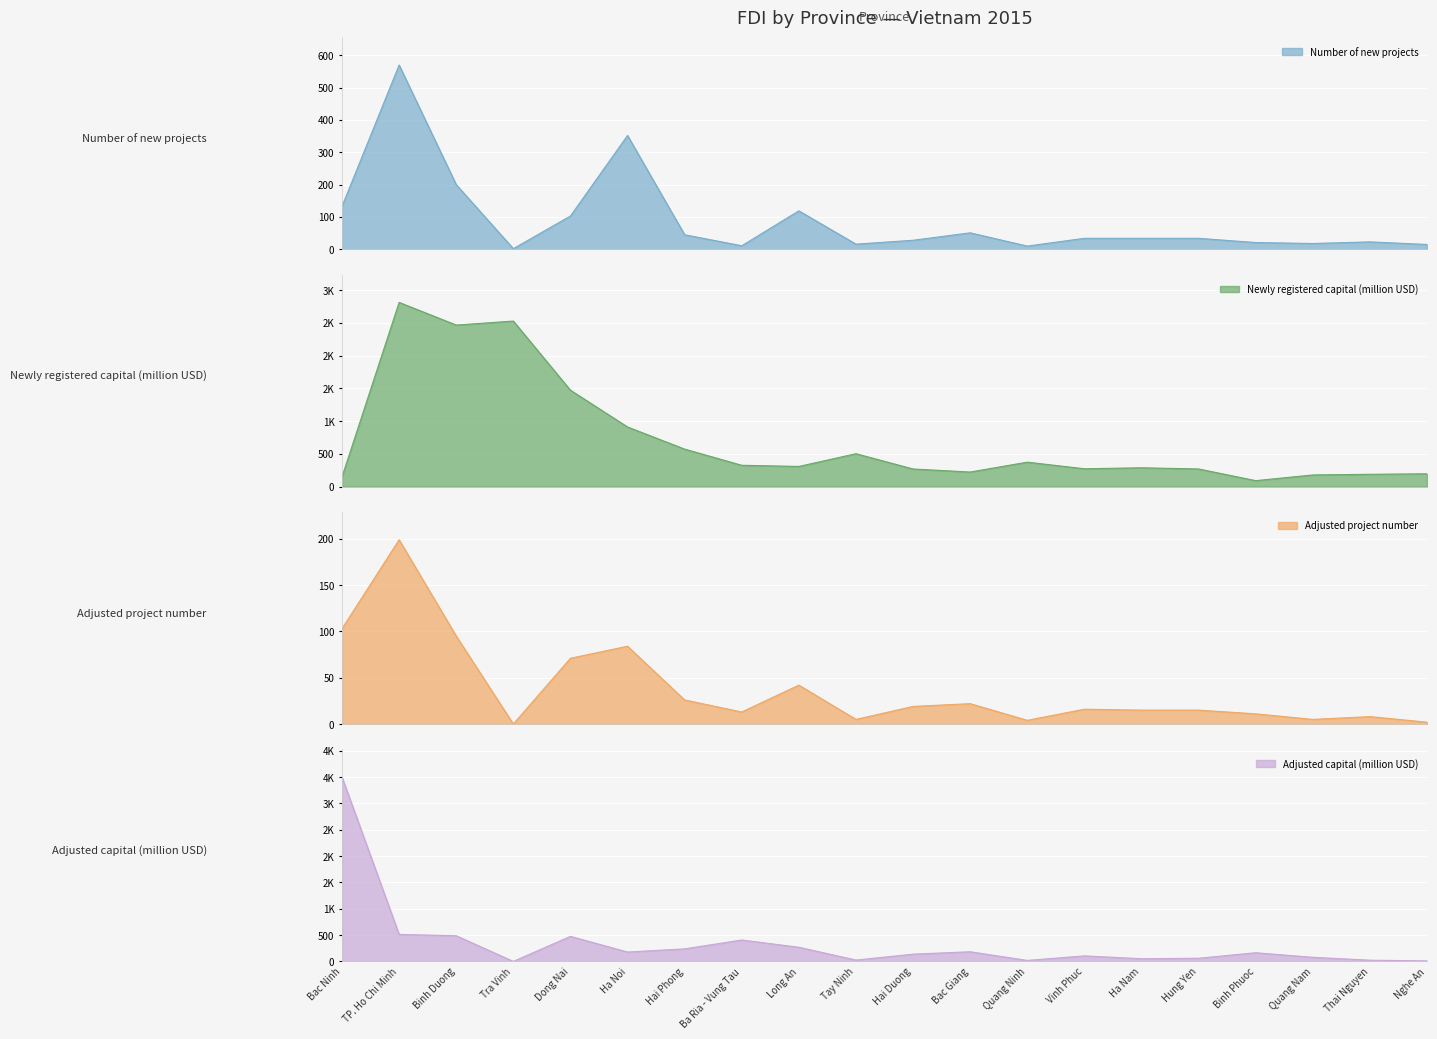

Where is Newly registered capital (million USD) nearest to the value 1451?

Dong Nai